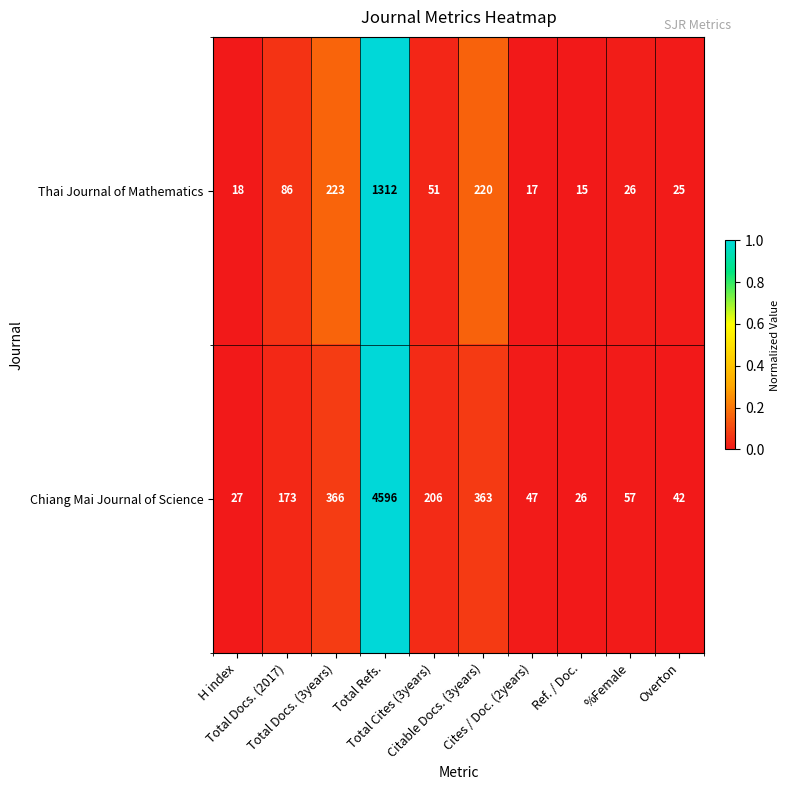

What is the maximum value for Chiang Mai Journal of Science?

4596